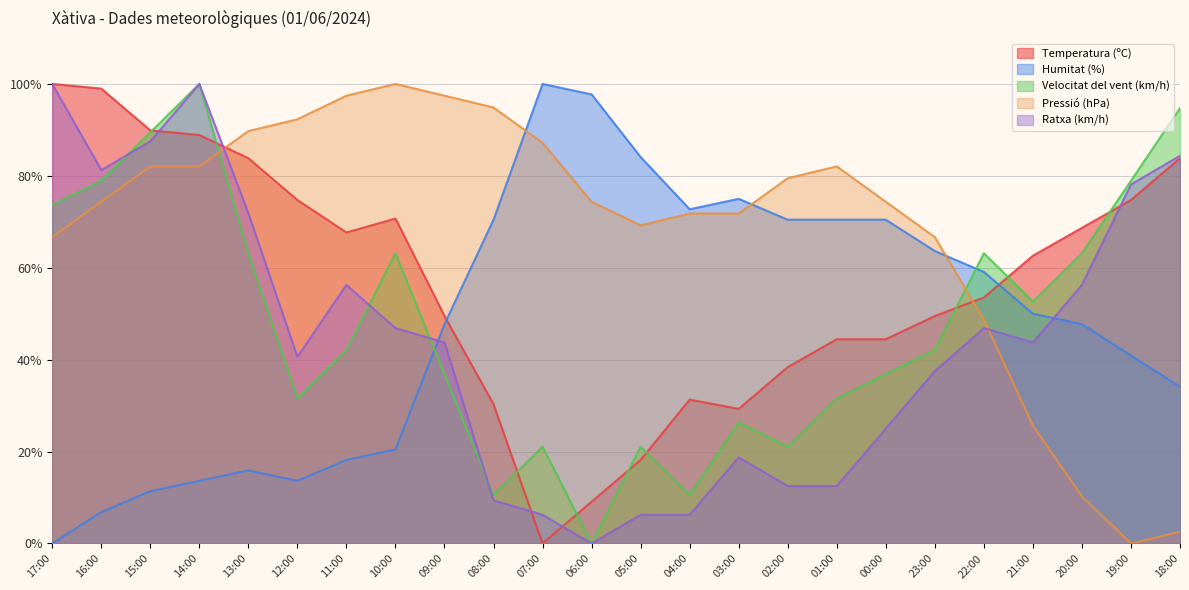

Where is the first local minimum for Humitat (%)?

12:00